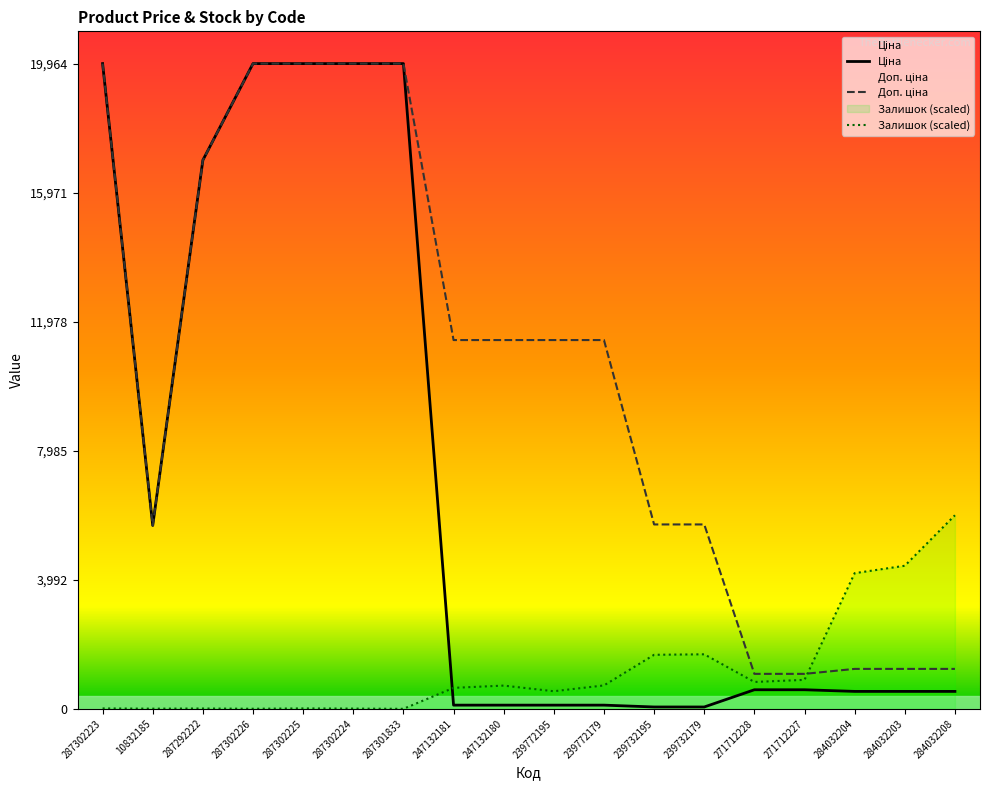

What is the average value of the Ціна series?

6991.0